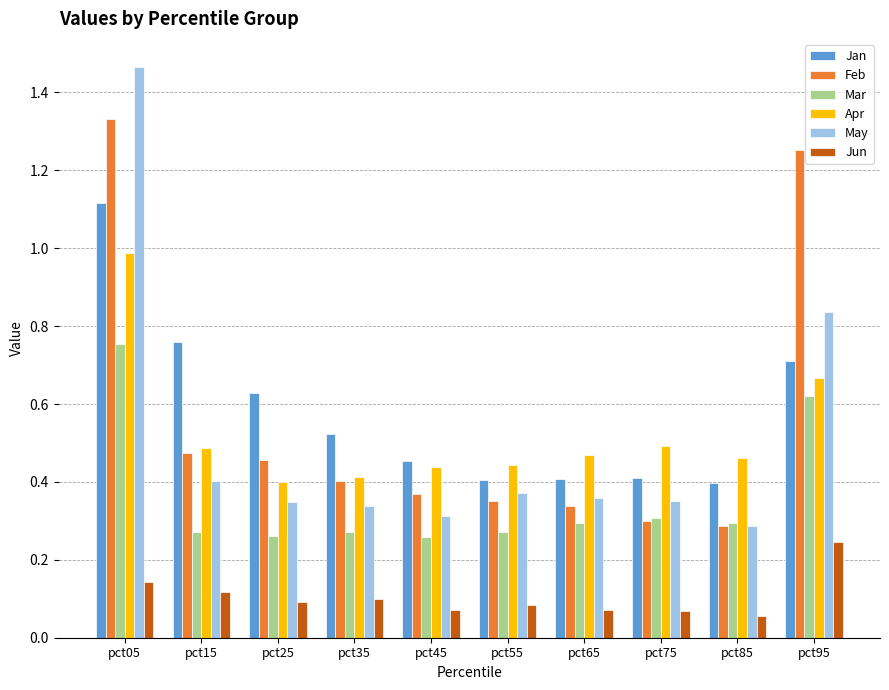

What are all the series names shown in the legend?

Jan, Feb, Mar, Apr, May, Jun